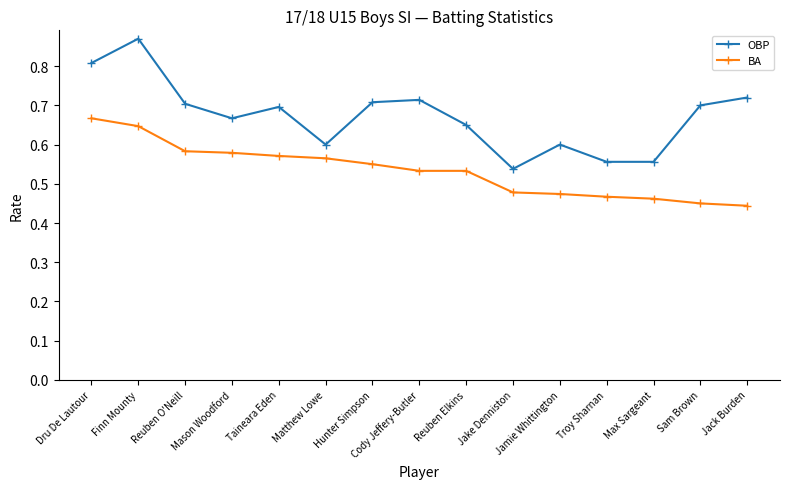

Which series changed the most between Jamie Whittington and Max Sargeant?

OBP